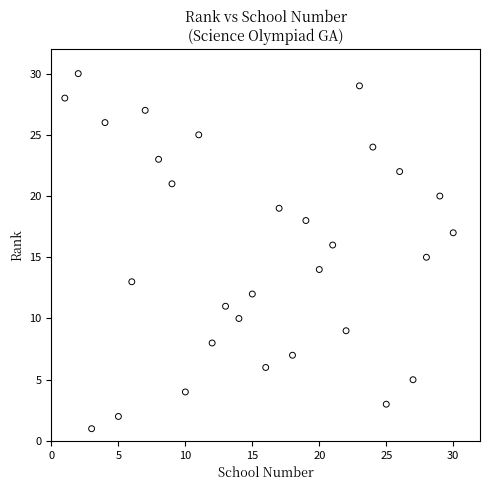

What is the range of Y values (max minus min)?

29